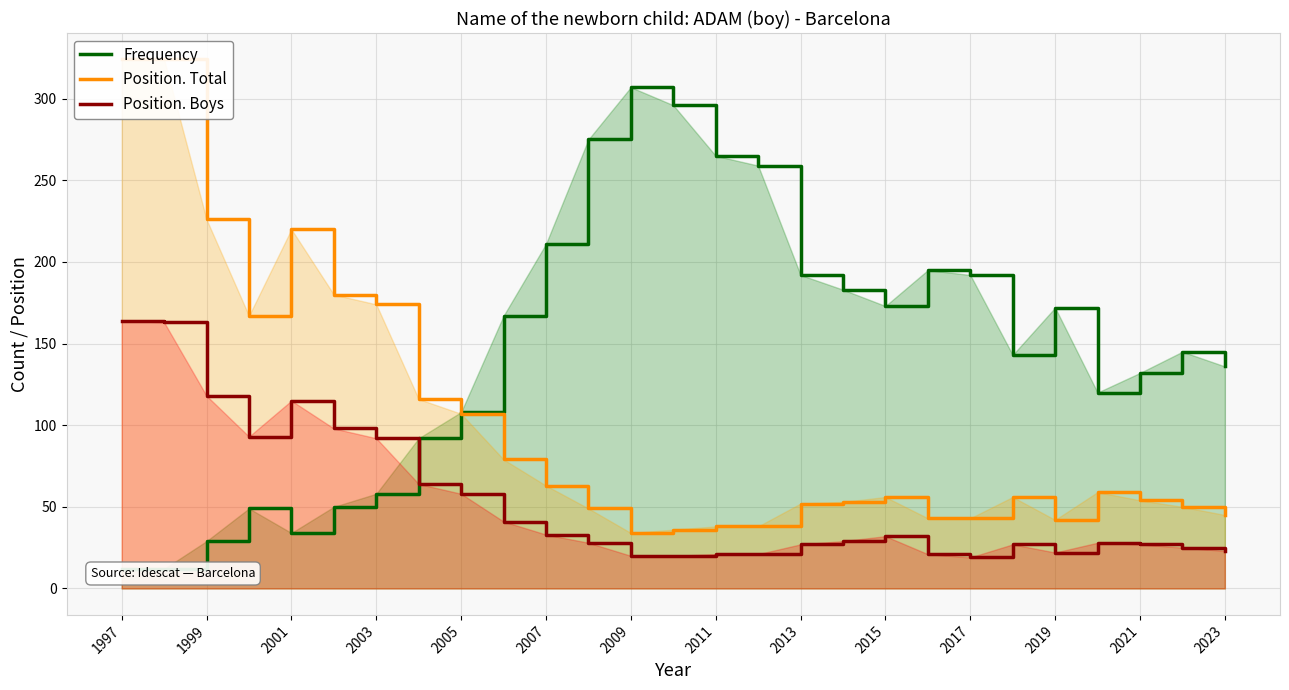

True or false: Position. Boys has a value of 19 at 2017.

True